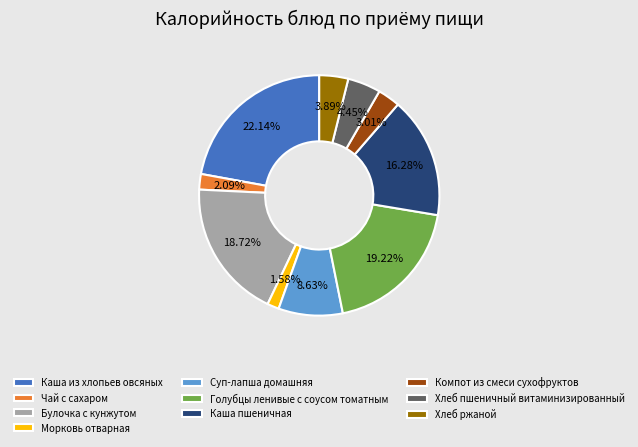

What is the largest slice in the pie chart?

Каша из хлопьев овсяных